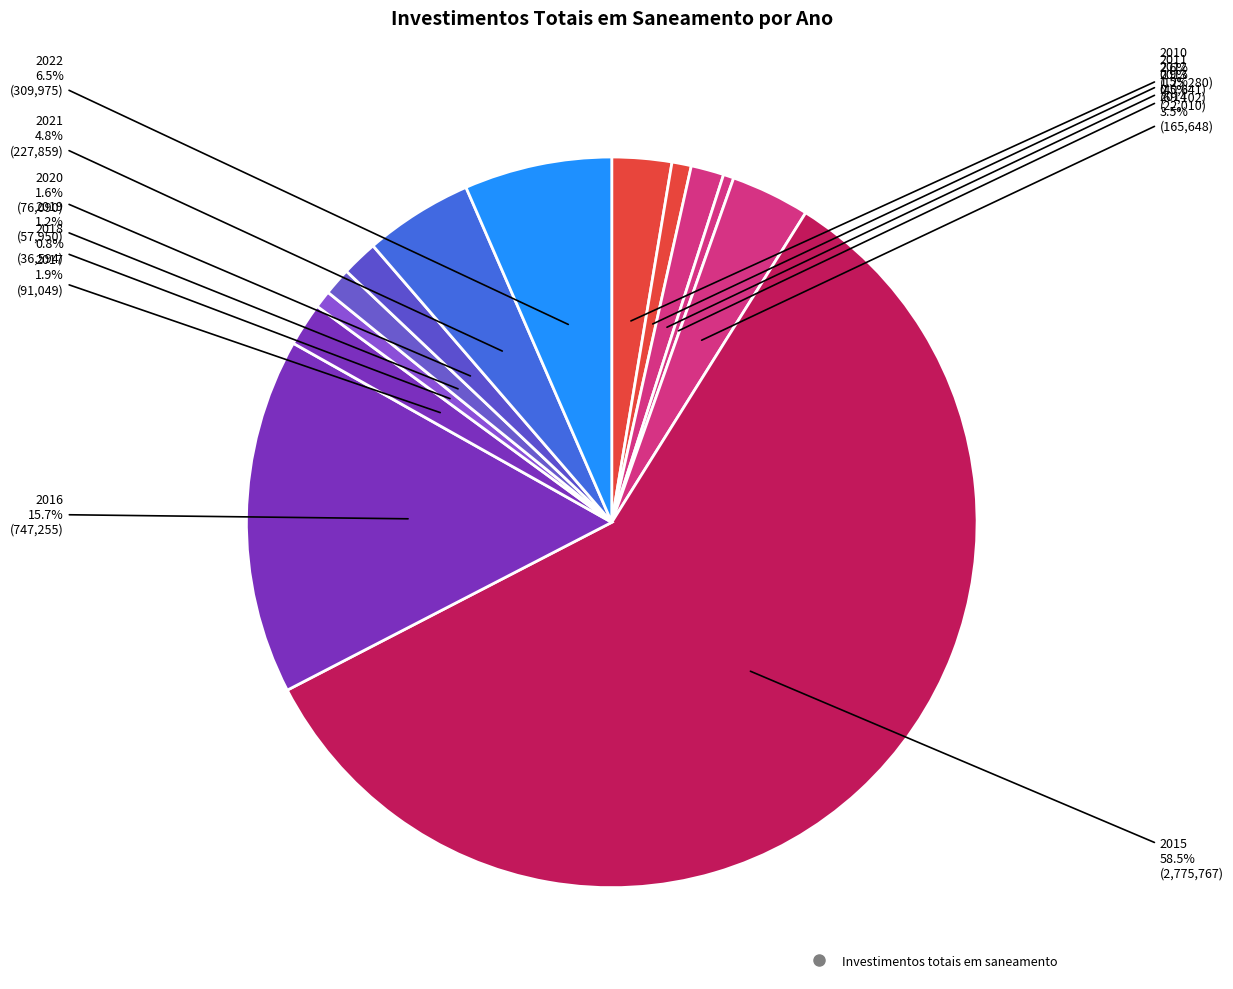

Count the number of slices in the pie.

13